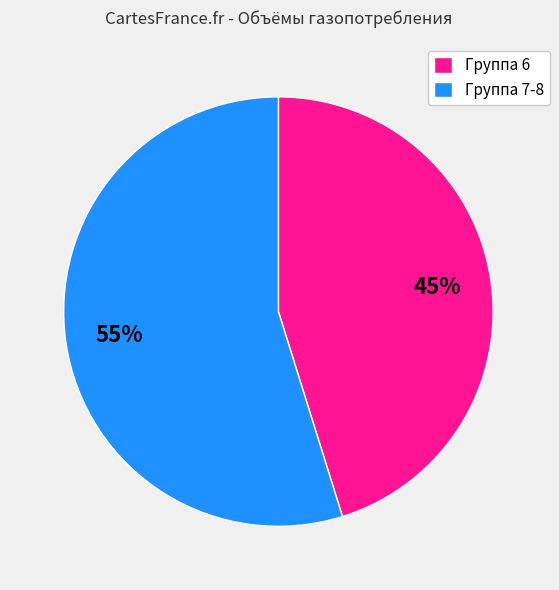

Do Группа 7-8 and Группа 6 together represent more than half of the pie?

Yes